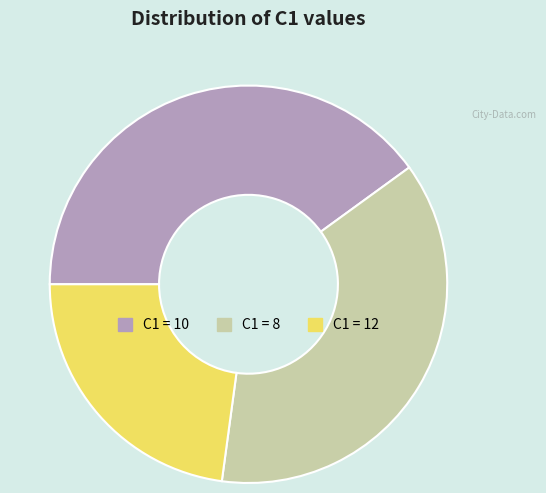

Is there a majority slice in this chart?

No